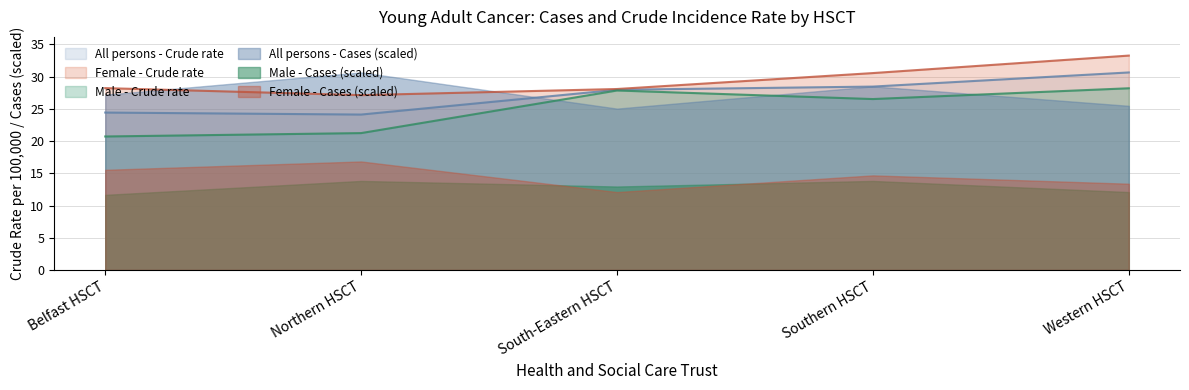

True or false: Female - Crude rate and Male - Crude rate cross at least once.

False